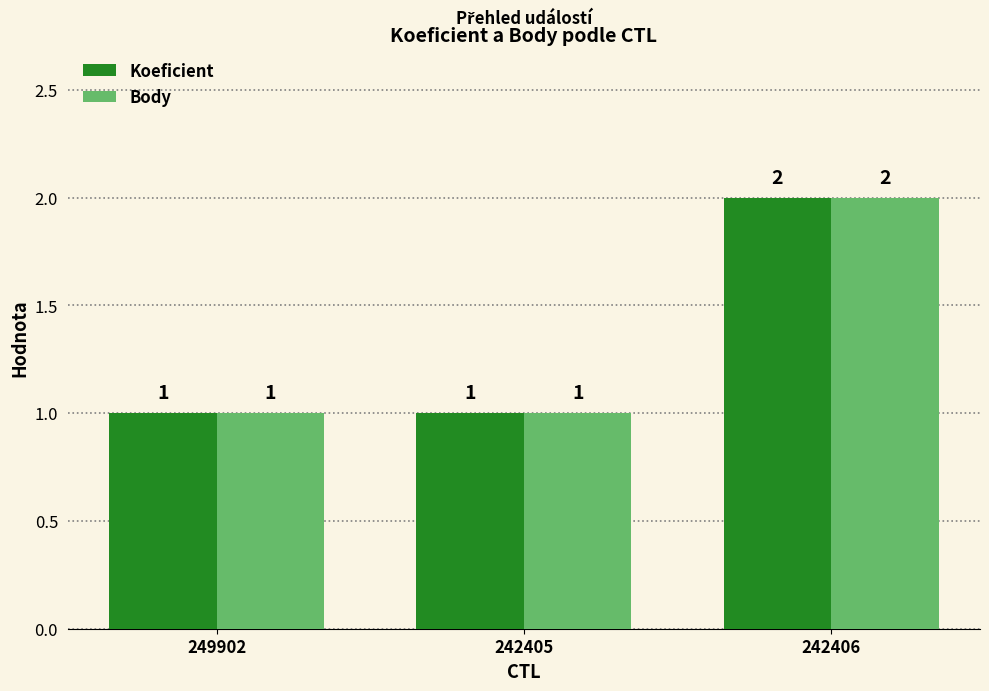

Reading left to right, transcribe all the data shown in this chart.

Koeficient: 249902=1	242405=1	242406=2
Body: 249902=1	242405=1	242406=2